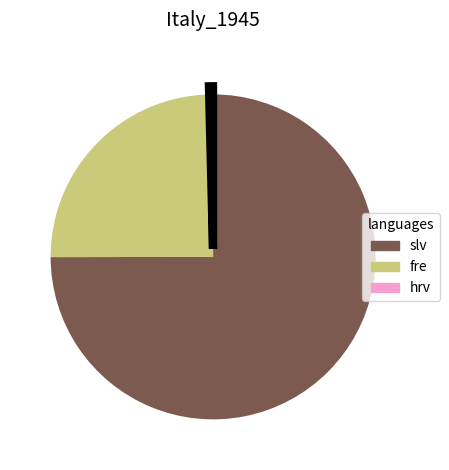

Does any single category account for the majority?

Yes